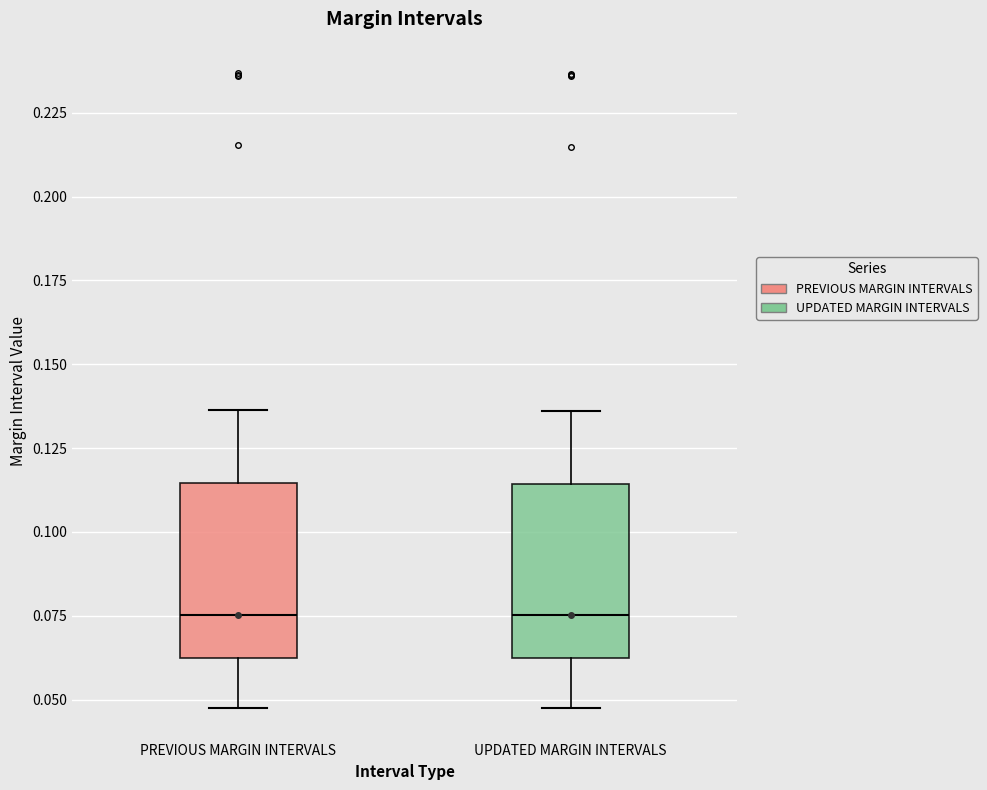

Reading left to right, transcribe this box plot: for each box, give where its median line is, the range the box spans, and where its two whiskers end, as read against the y-axis. The values are not printed on the chart, so give them approximately, as read against the axis.

PREVIOUS MARGIN INTERVALS: median 0.075, box 0.060 to 0.115, whiskers 0.050 to 0.135
UPDATED MARGIN INTERVALS: median 0.075, box 0.060 to 0.115, whiskers 0.050 to 0.135